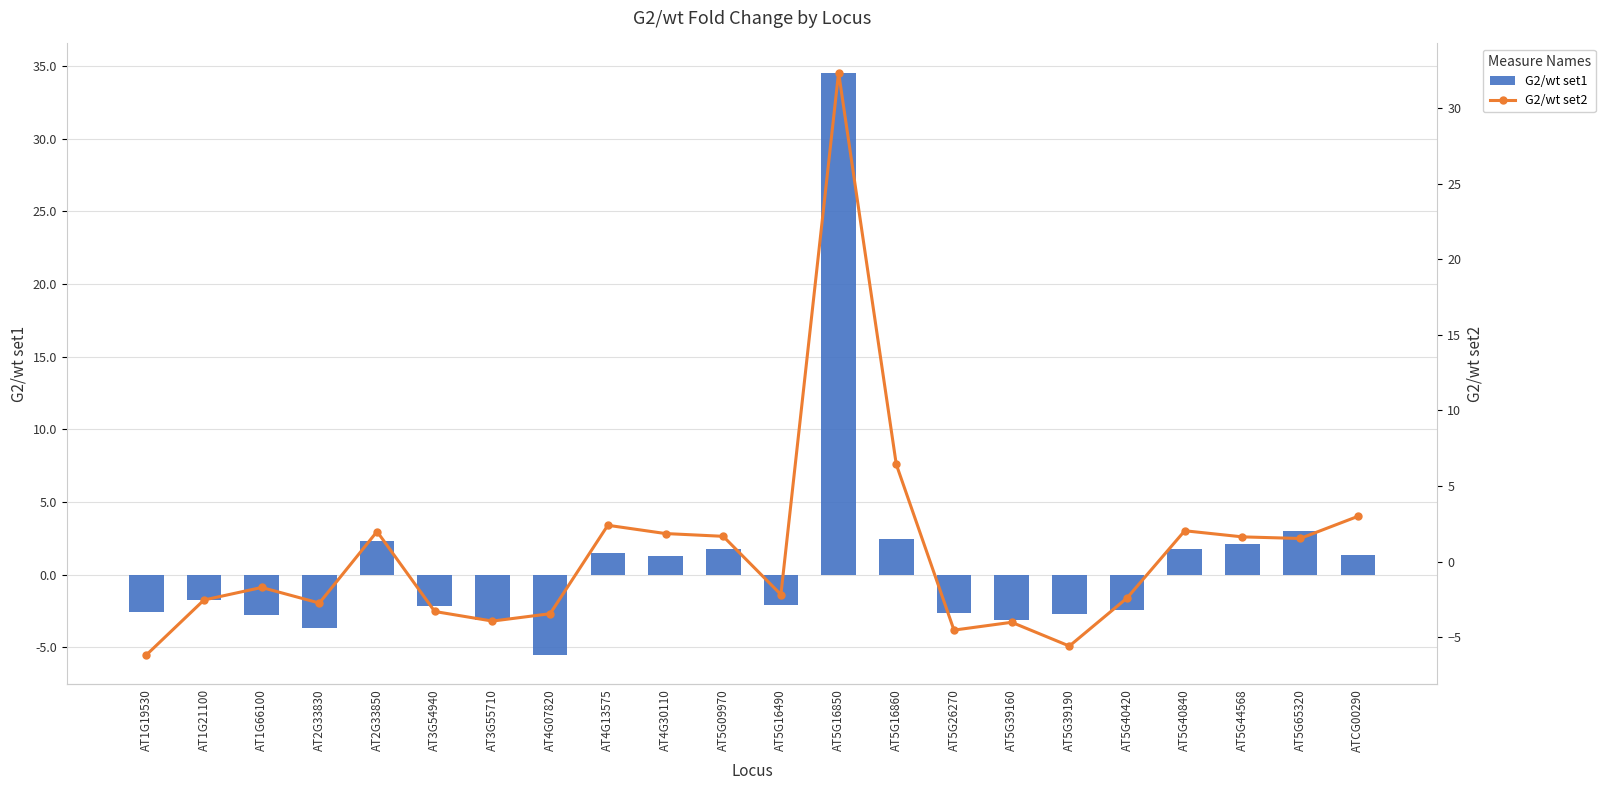

What are all the series names shown in the legend?

G2/wt set1, G2/wt set2